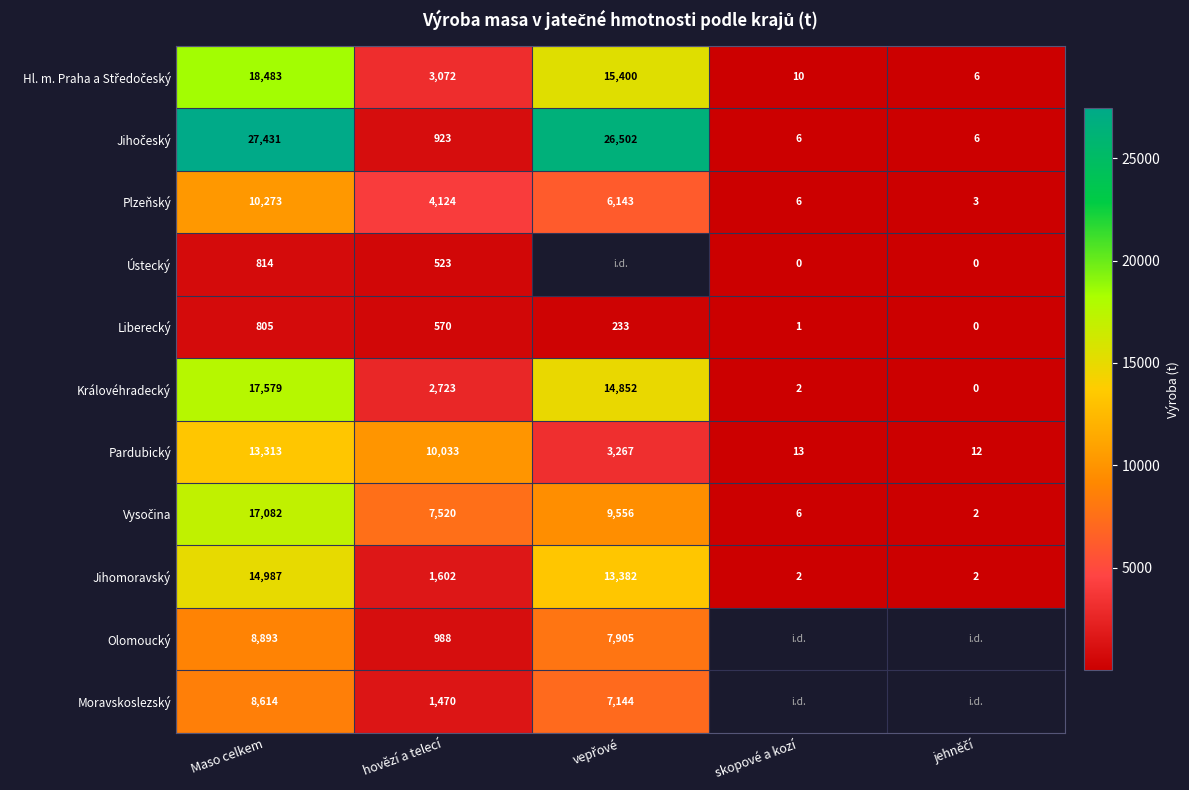

At which category is the sum across all series the highest?

Maso celkem